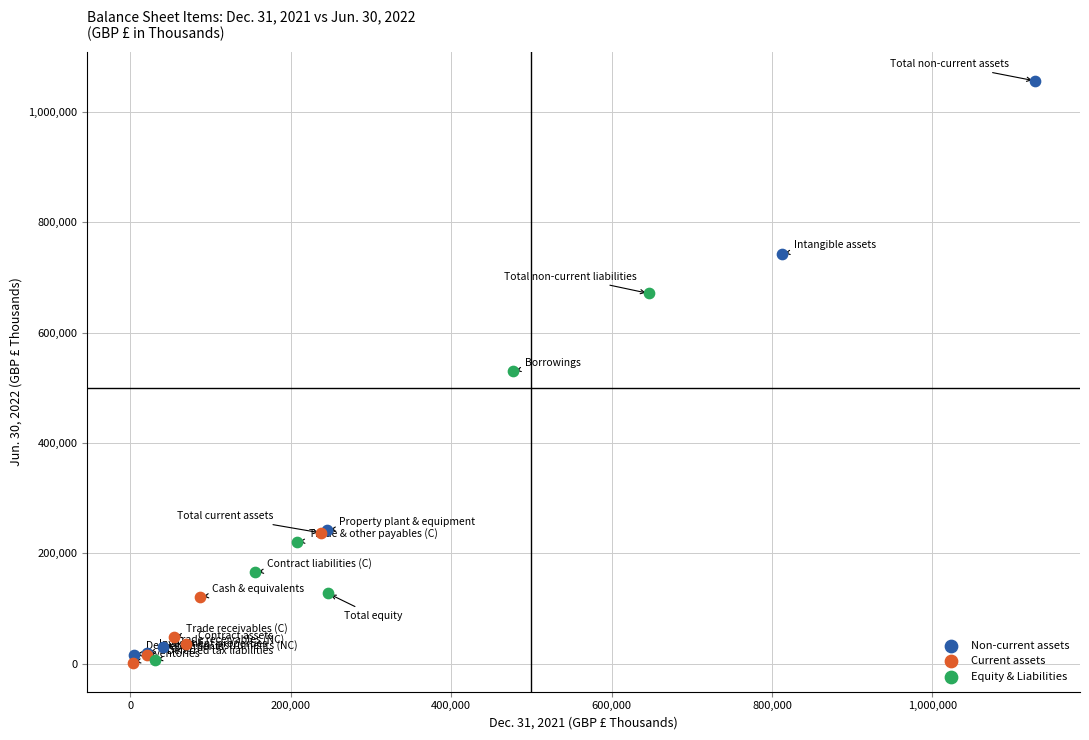

Which series reaches the maximum Y coordinate?

Non-current assets